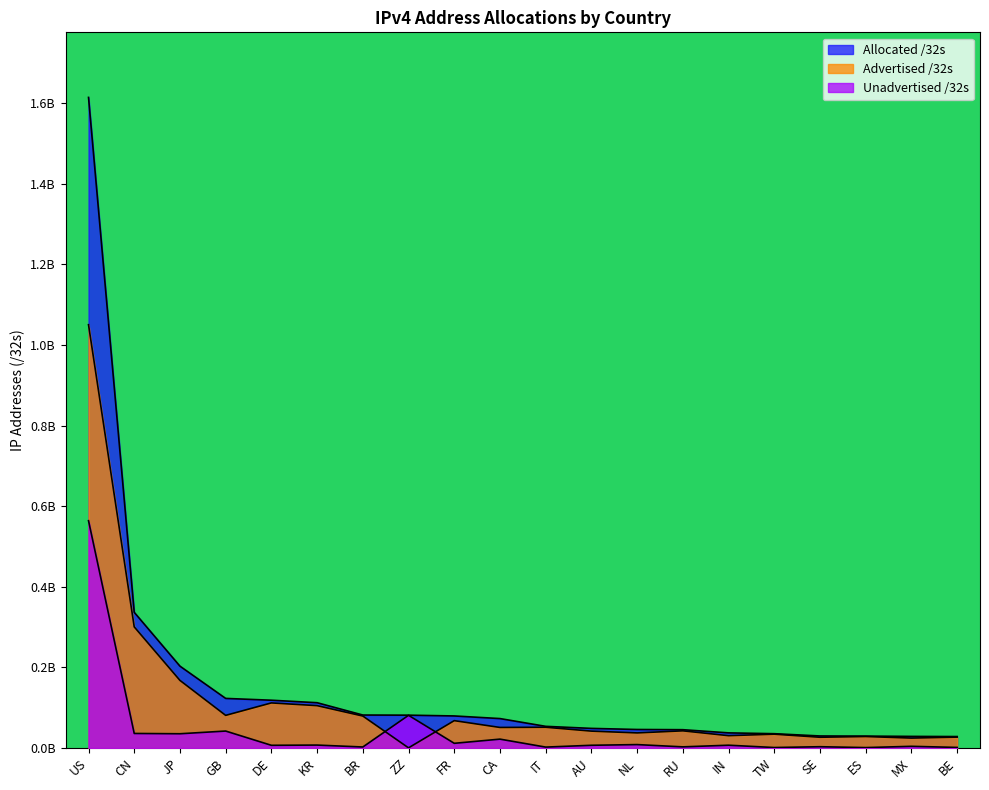

List the series in order of their overall mean, lowest first.

Unadvertised /32s, Advertised /32s, Allocated /32s